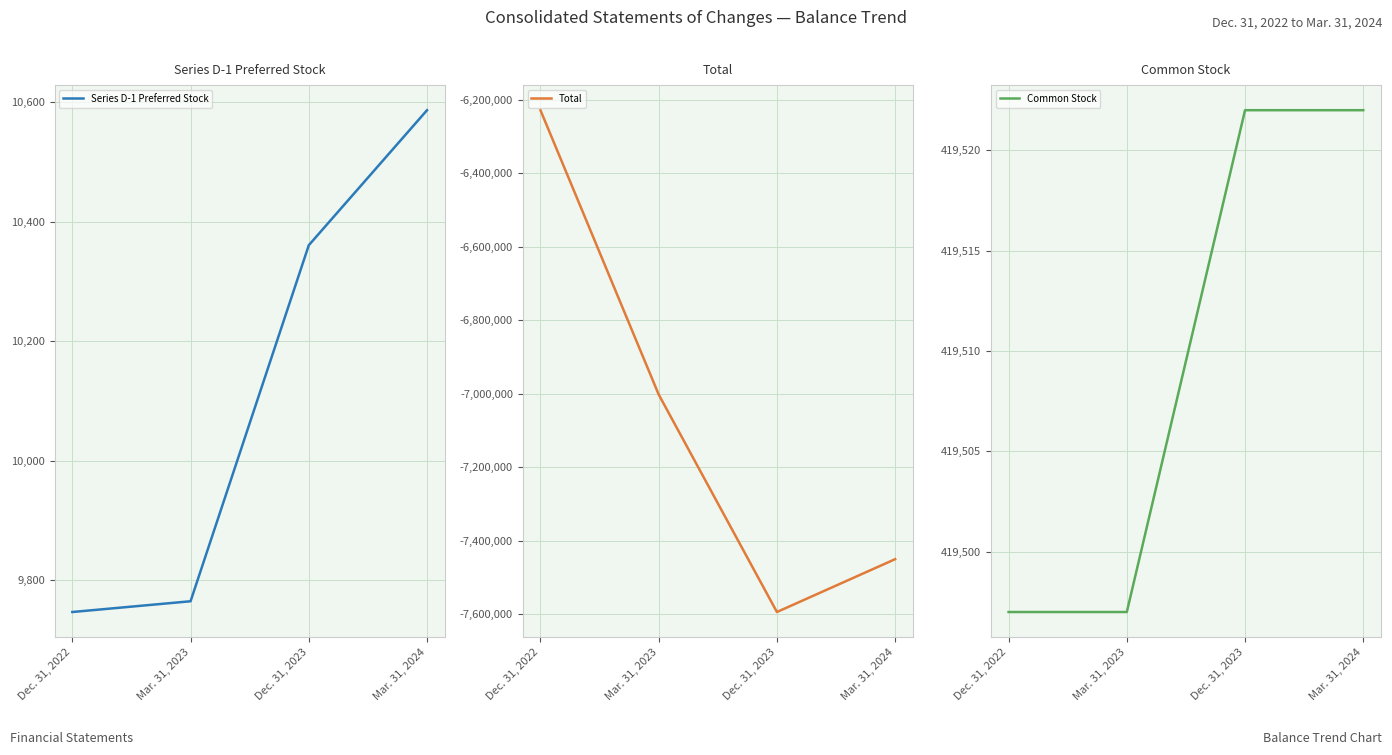

What is the label of the 4th point from the left?

Mar. 31, 2024